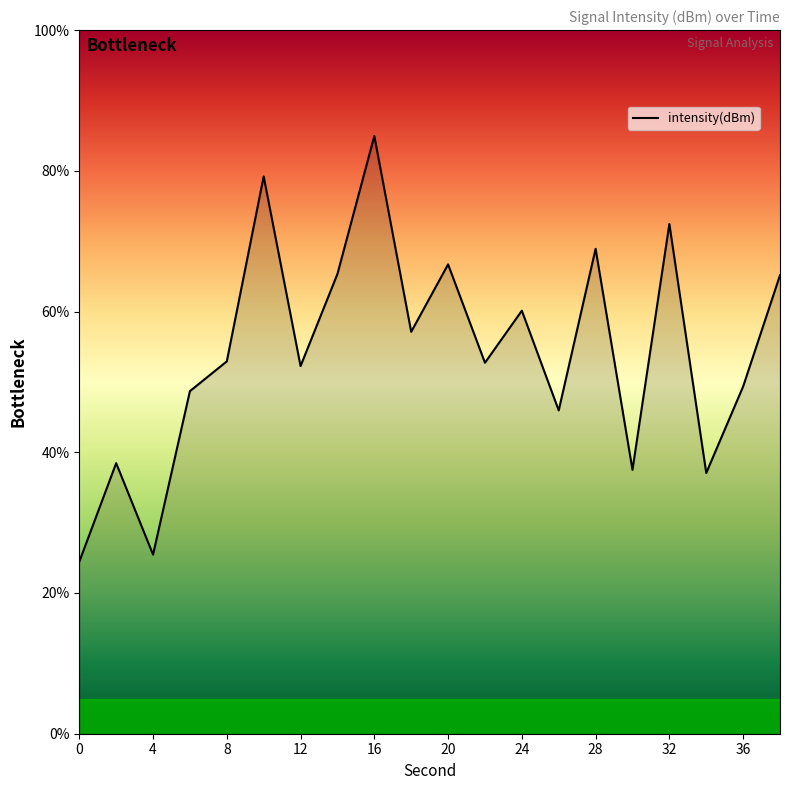

What is the smallest value displayed?

24.4